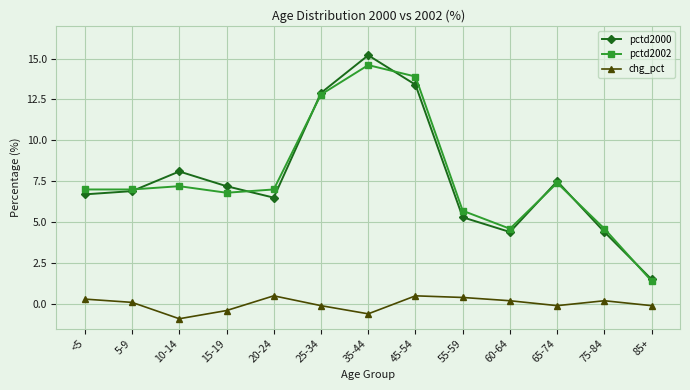

True or false: pctd2002 and chg_pct intersect in this chart.

False